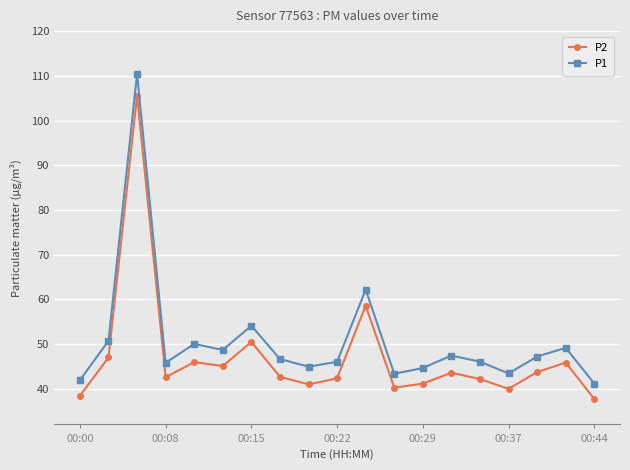

True or false: P1 and P2 cross at least once.

False